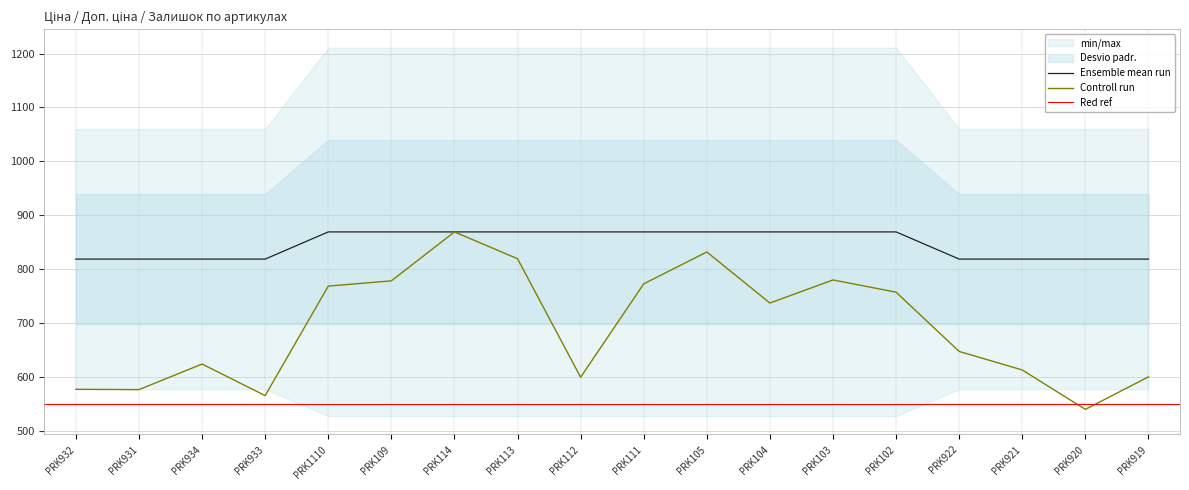

Read the Controll run value at PRK104.

737.7